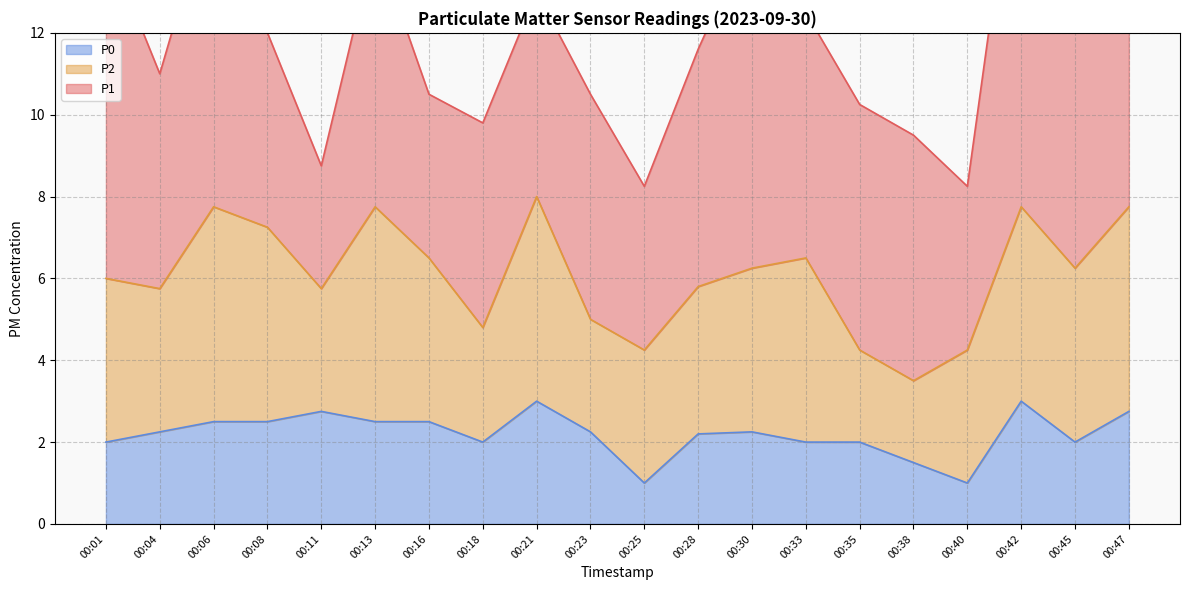

Where is the first local minimum for P2?

00:04